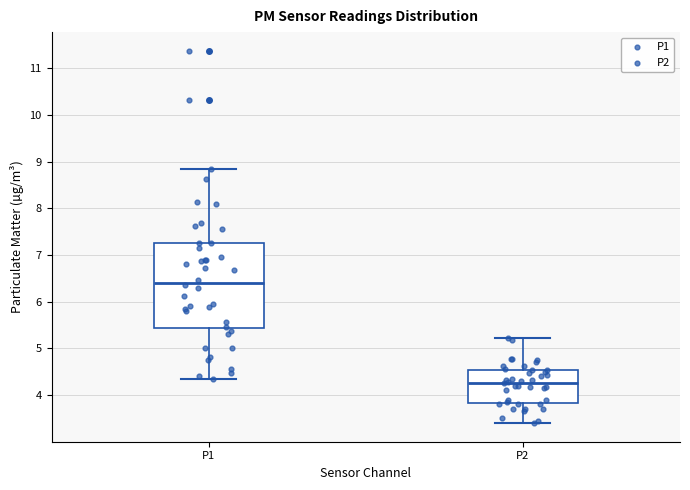

Where does the median line of the box for P1 sit on the y-axis? The values are not printed on the chart, so give them approximately, as read against the axis.

6.4